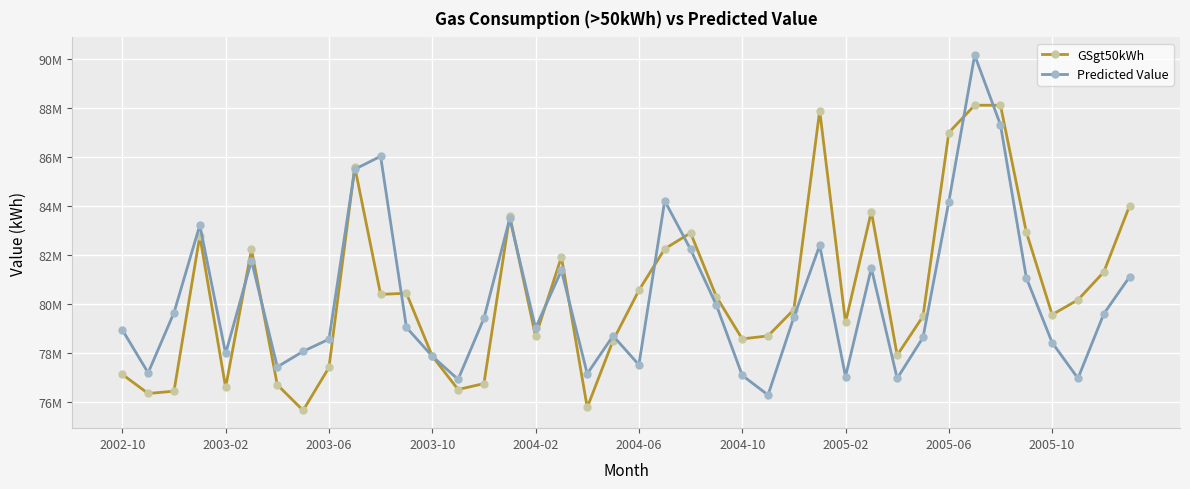

Rank the series by their average value, from lowest to highest.

Predicted Value, GSgt50kWh